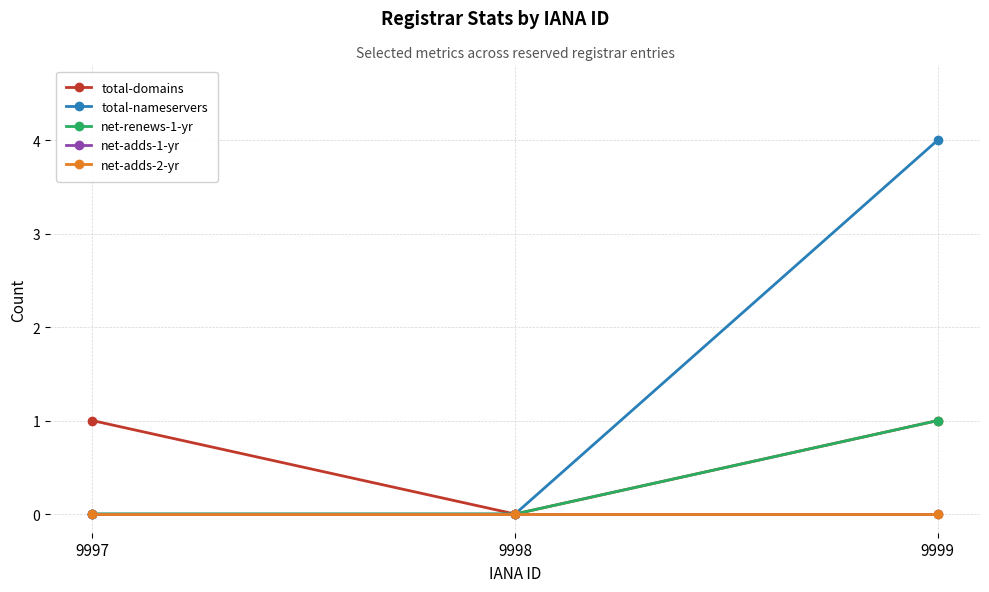

At how many categories does at least one series exceed 1?

1